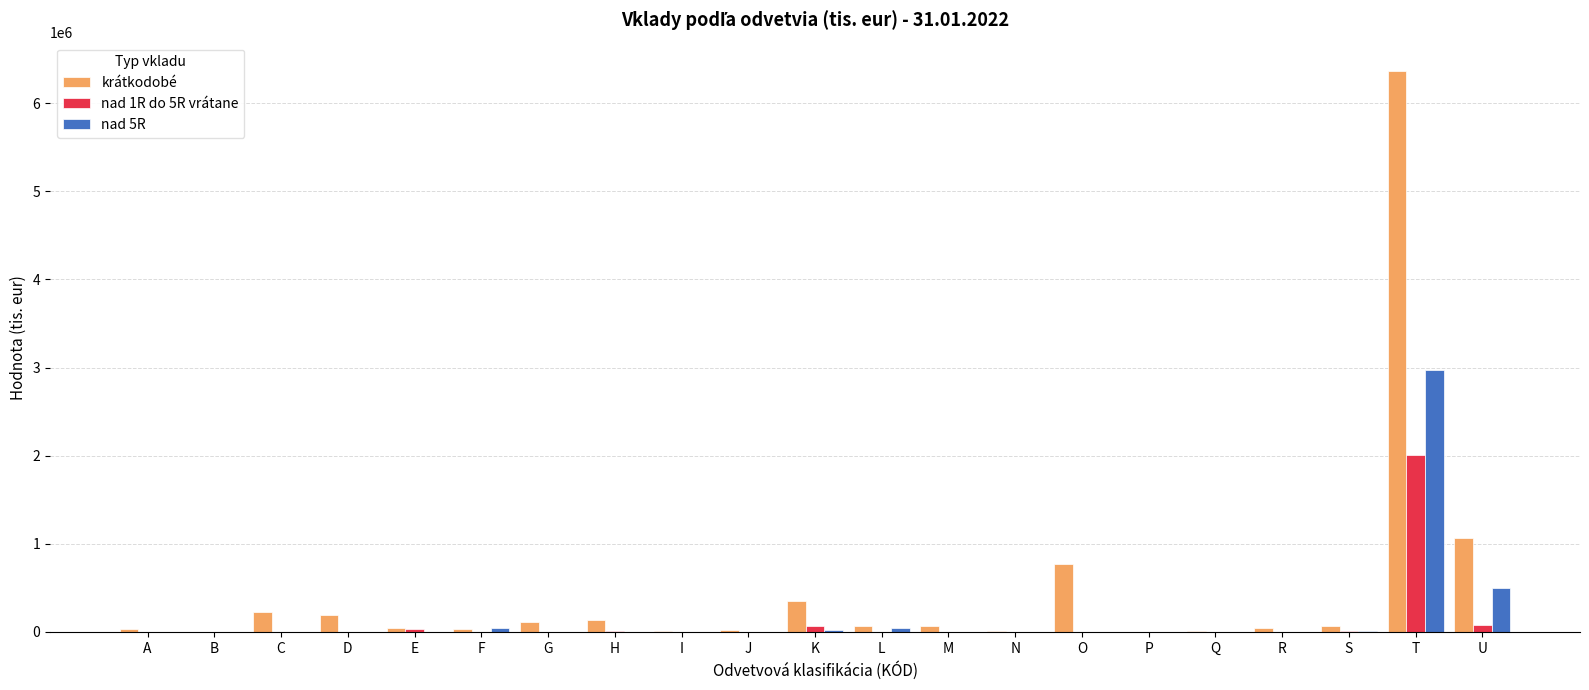

At which category is the sum across all series the highest?

T